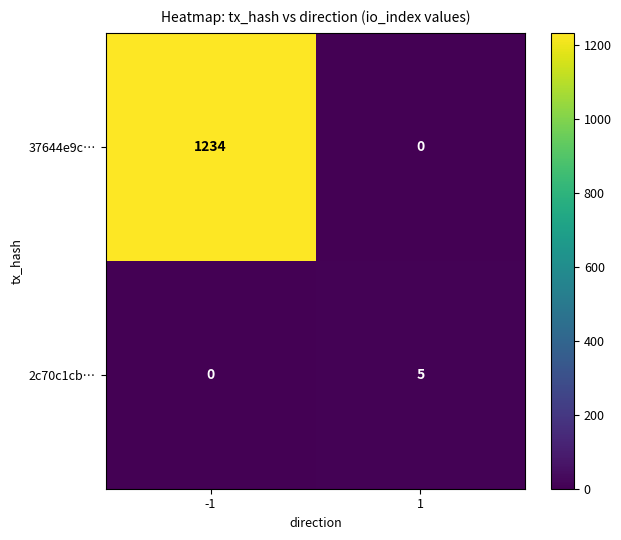

Is the value of 2c70c1cb… at 1 greater than the value of 37644e9c… at -1?

No